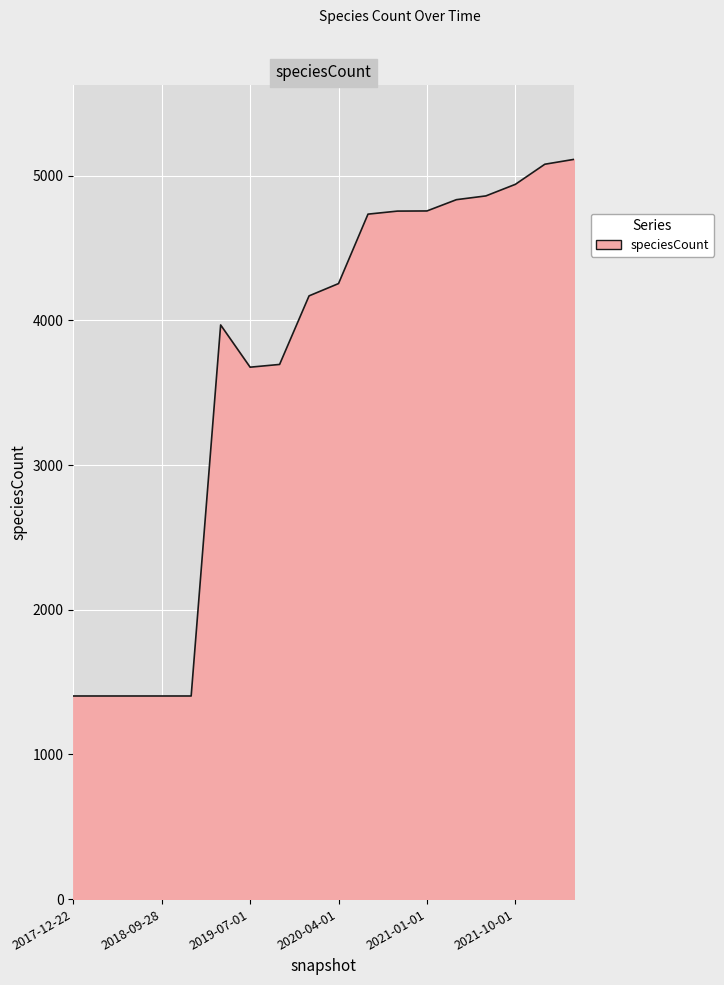

What is the minimum value shown in the chart?

1404